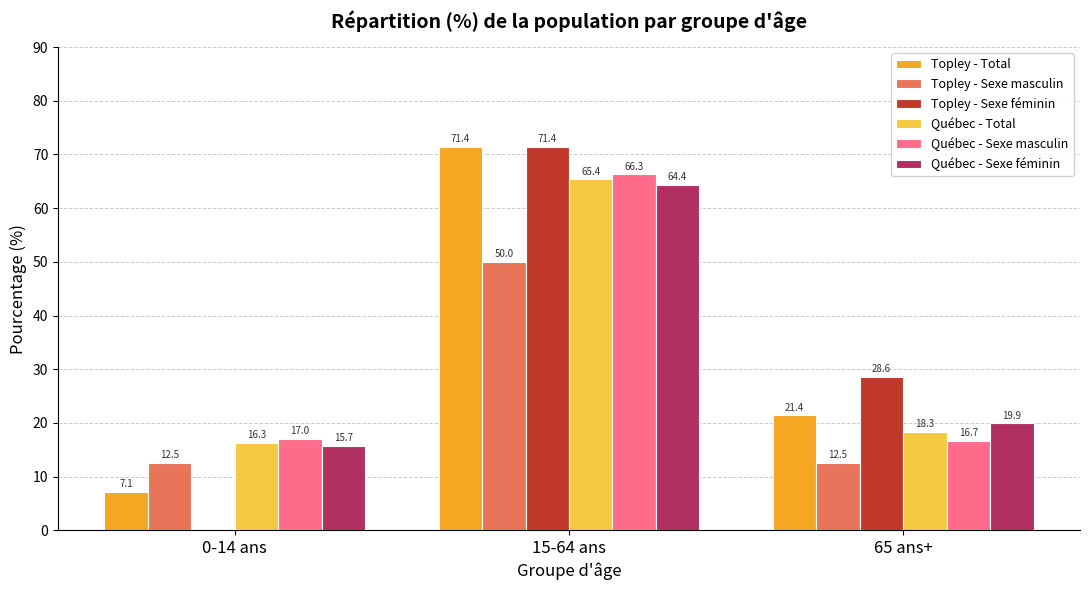

At which category is the sum across all series the highest?

15-64 ans